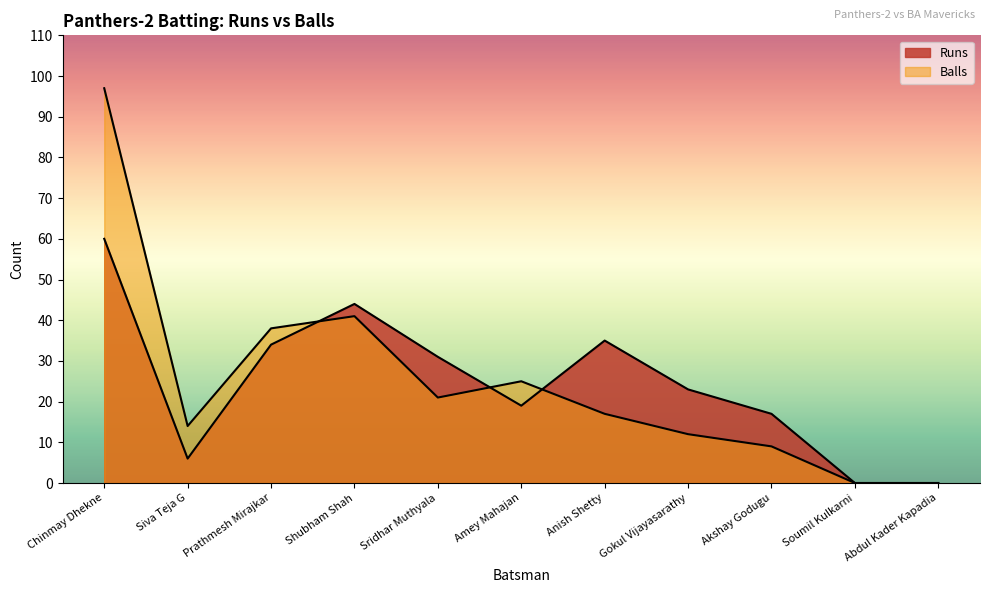

What is the approximate value of Runs at Akshay Godugu, to the nearest 10?

20